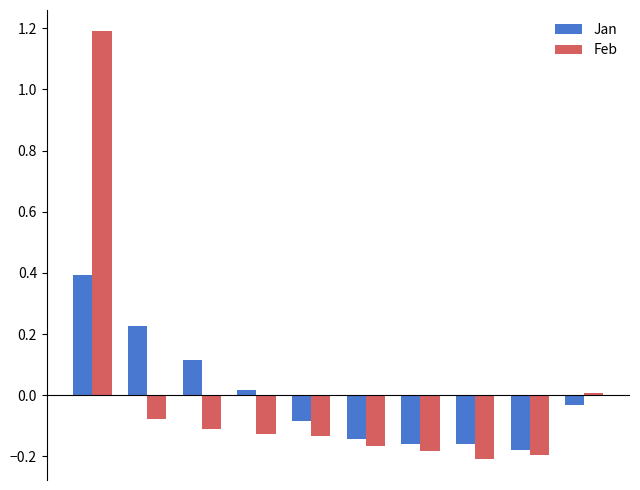

Rank the series by their maximum value, from highest to lowest.

Feb, Jan